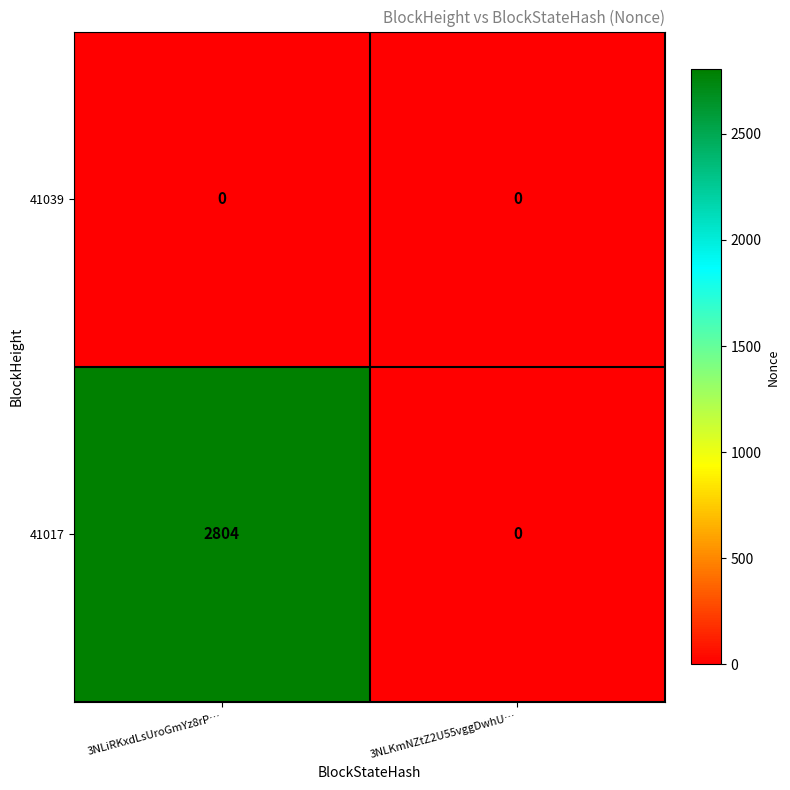

List the series in order of their peak value, highest first.

41017, 41039